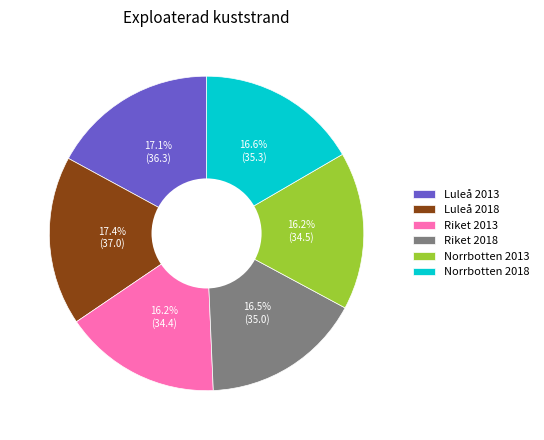

To the nearest percent, what is the difference between the largest and smallest slice percentages?

1%